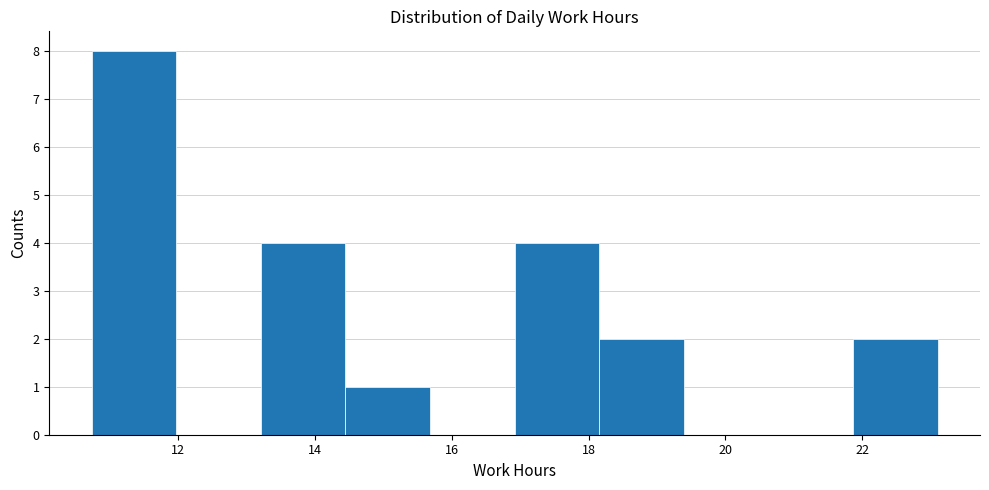

Reading left to right, transcribe this chart: for each bar, give the range it covers on the x-axis and its height. Neither the bar edges nor the heights are printed on the chart, so give them approximately, as read against the axes.

10.8 to 12.0: 8
12.0 to 13.2: 0
13.2 to 14.4: 4
14.4 to 15.6: 1
15.6 to 17.0: 0
17.0 to 18.2: 4
18.2 to 19.4: 2
19.4 to 20.6: 0
20.6 to 21.8: 0
21.8 to 23.2: 2